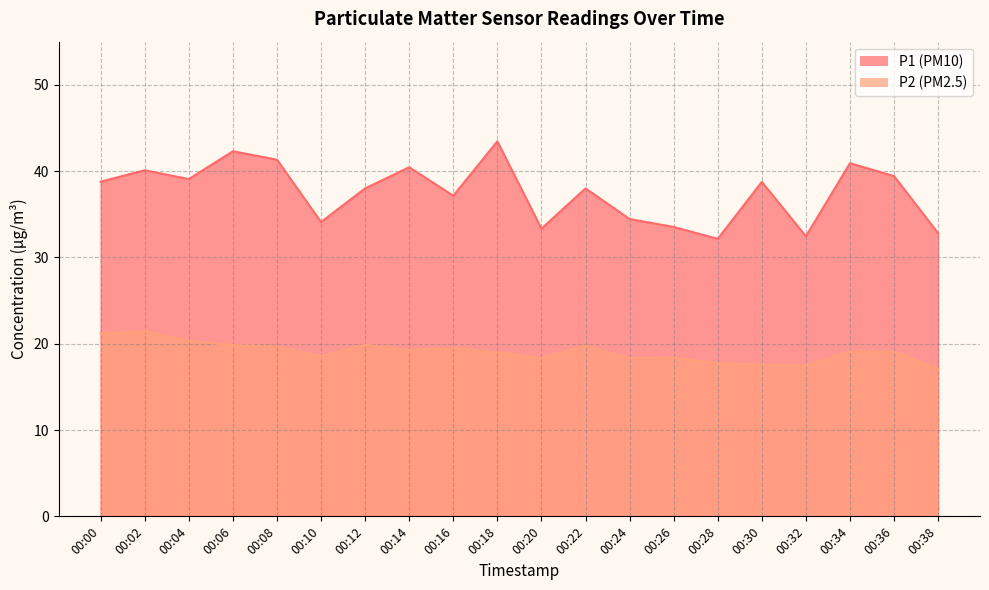

What is the difference between the second highest and second lowest values in the P1 series?

9.8